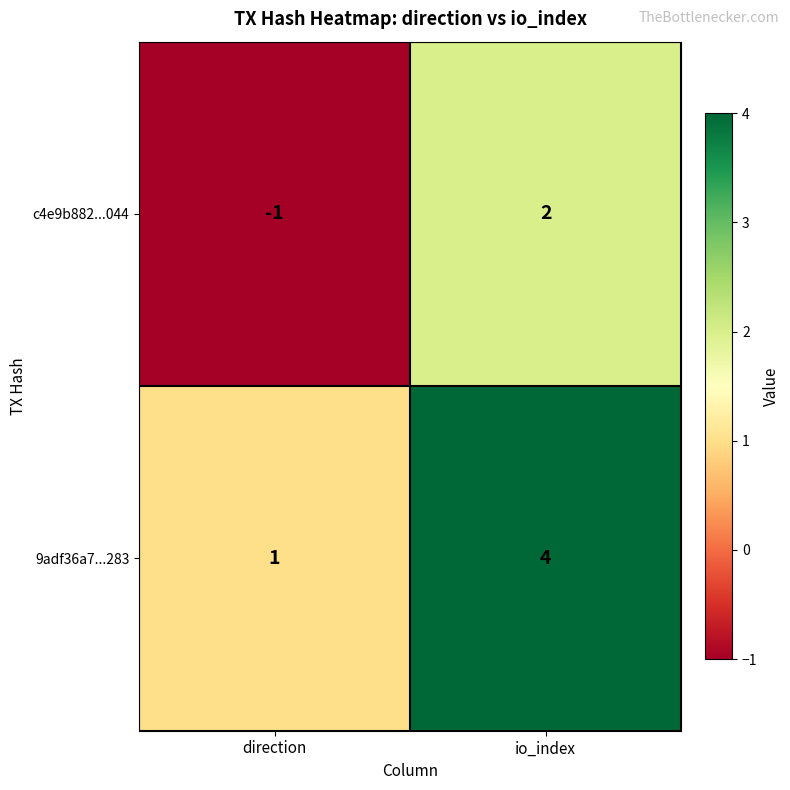

The value of 9adf36a7...283 at io_index is 6. True or false?

False